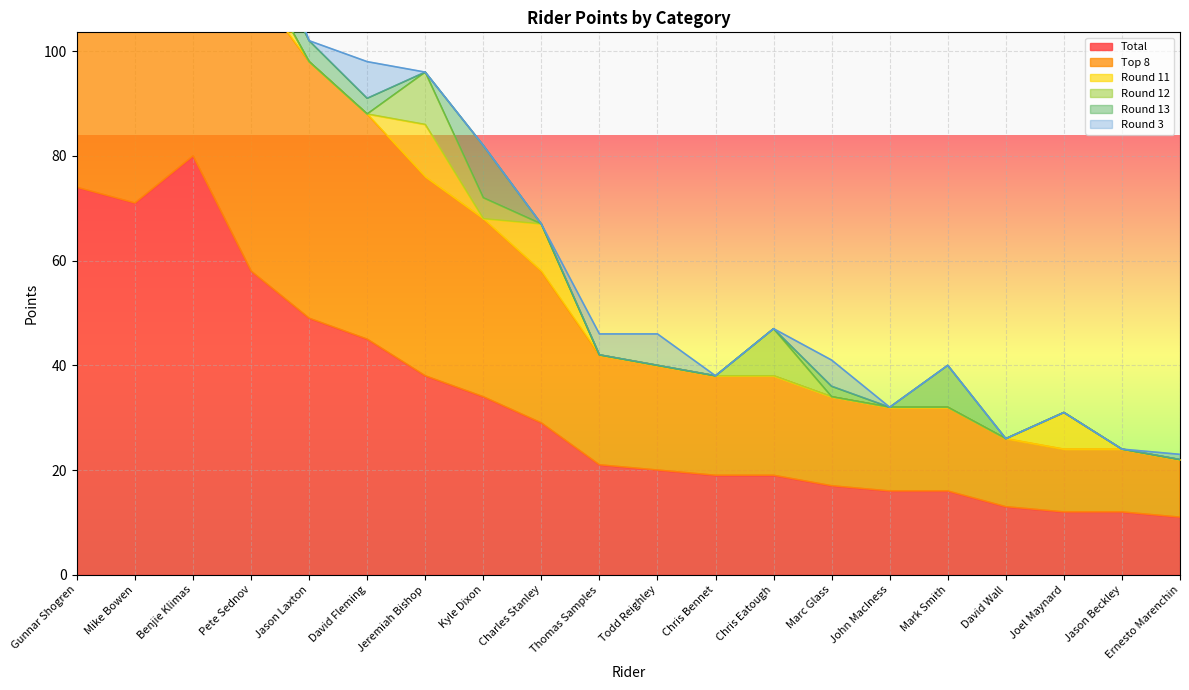

Read the Total value at Ernesto Marenchin.

11